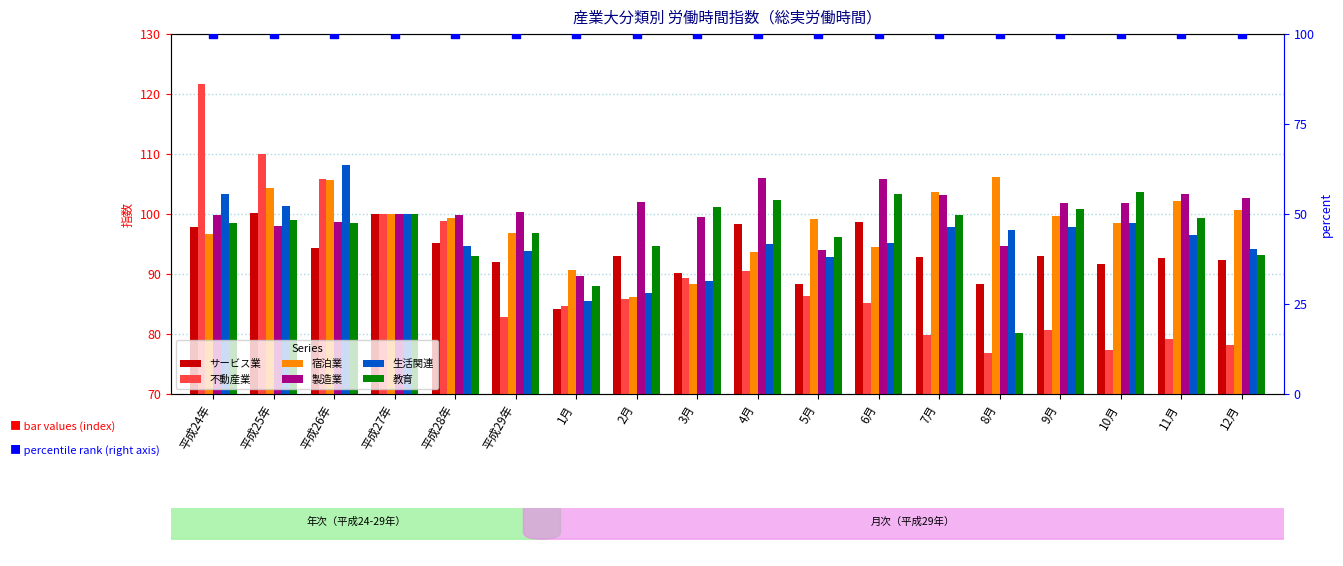

At how many categories does at least one series exceed 114?

1